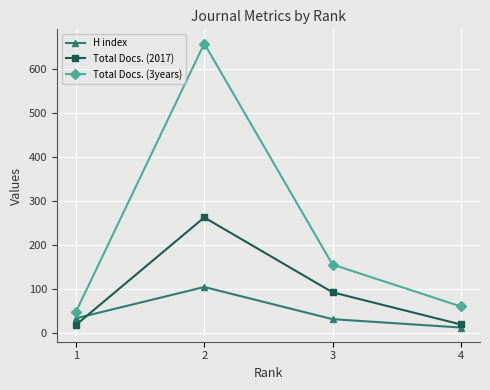

True or false: Total Docs. (3years) and H index cross at least once.

False